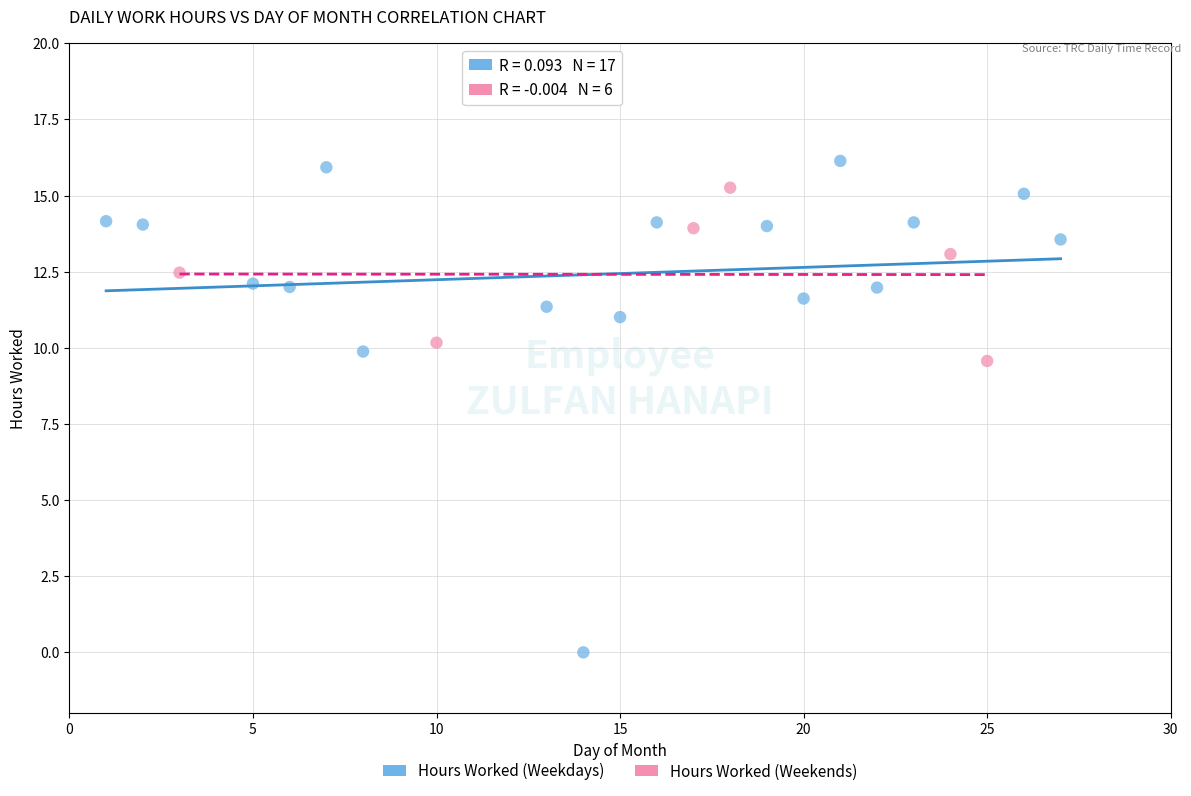

Which series has the largest Y range (max minus min)?

Hours Worked (Weekdays)